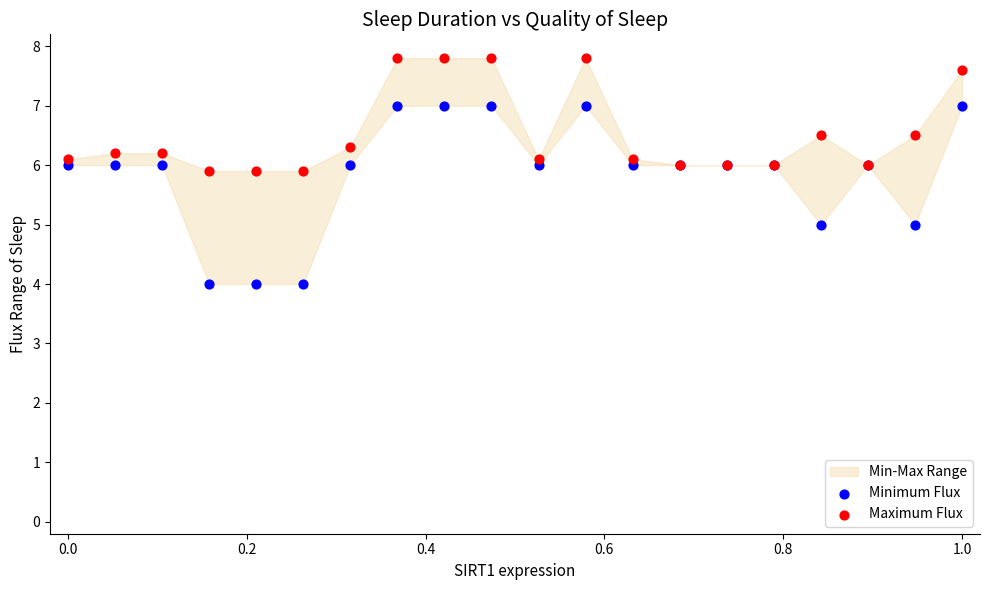

Which series reaches the minimum Y coordinate?

Minimum Flux